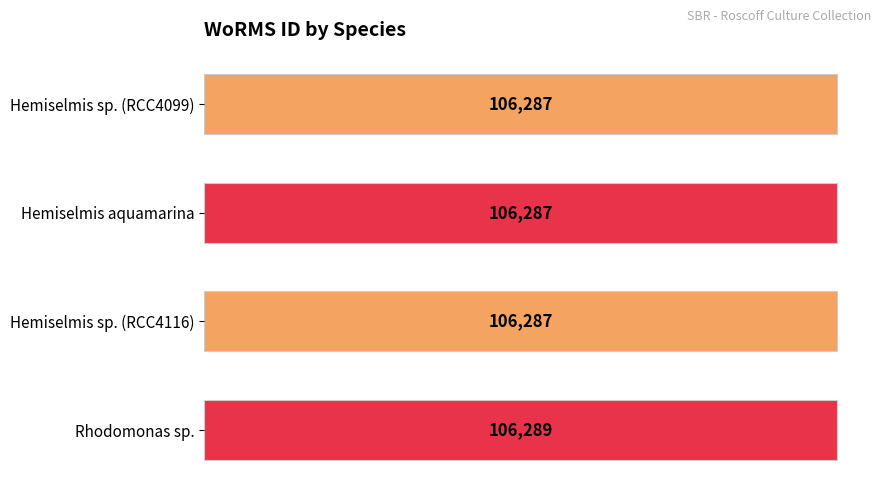

The value at Rhodomonas sp. is 106289. True or false?

True